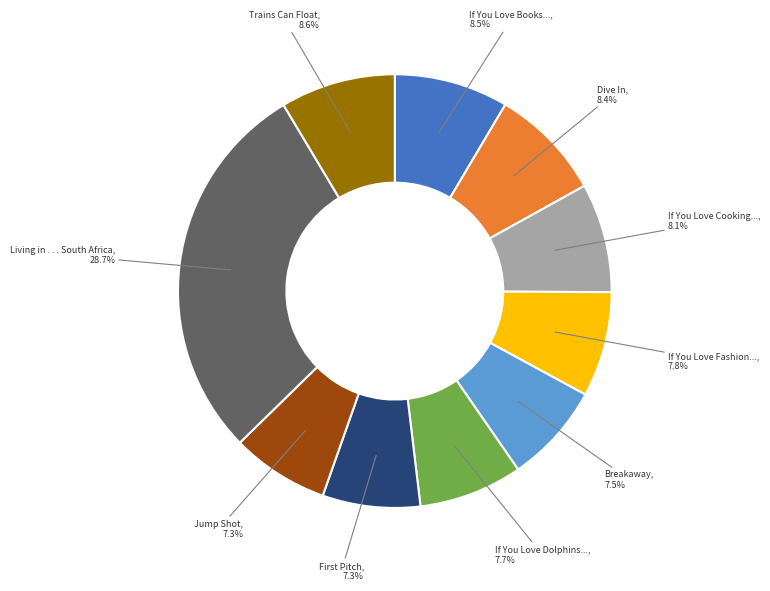

Does any single category account for the majority?

No